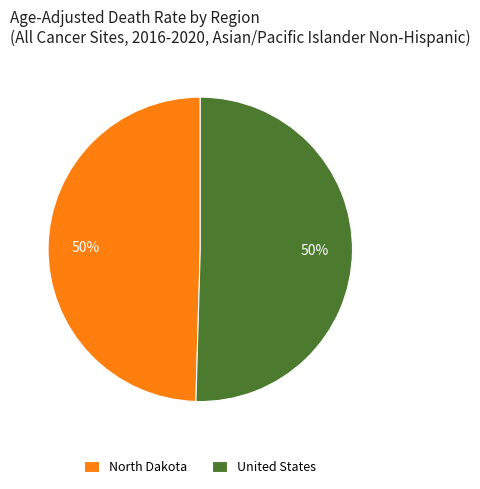

Do North Dakota and United States together represent more than half of the pie?

Yes